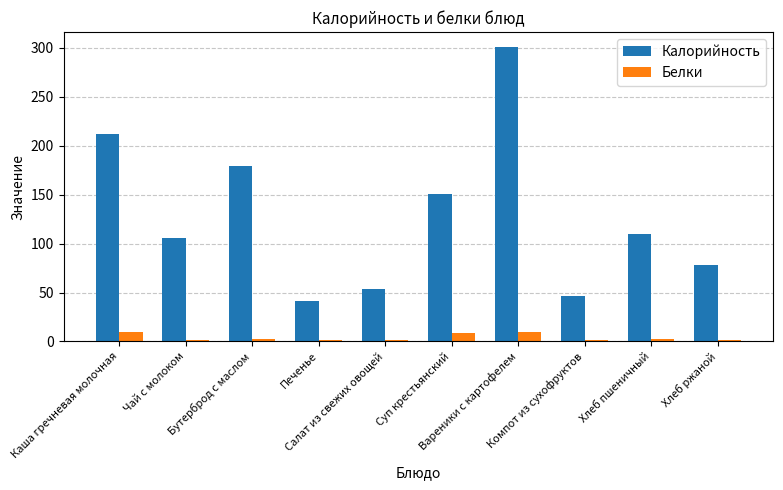

How many values in the Калорийность series are below 110?

5